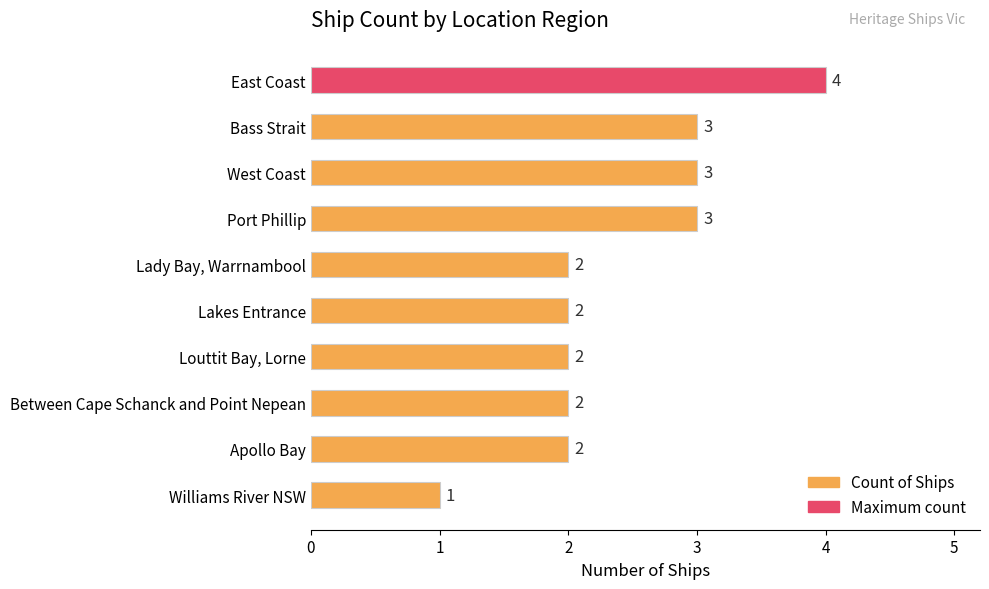

The chart shows a value of 4 at Bass Strait. True or false?

False